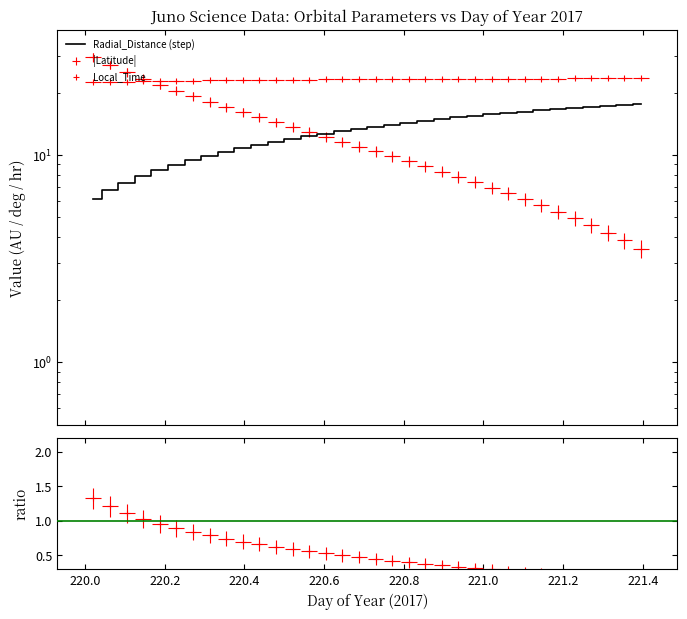

What are all the series names shown in the legend?

Radial_Distance, Latitude, Local_Time